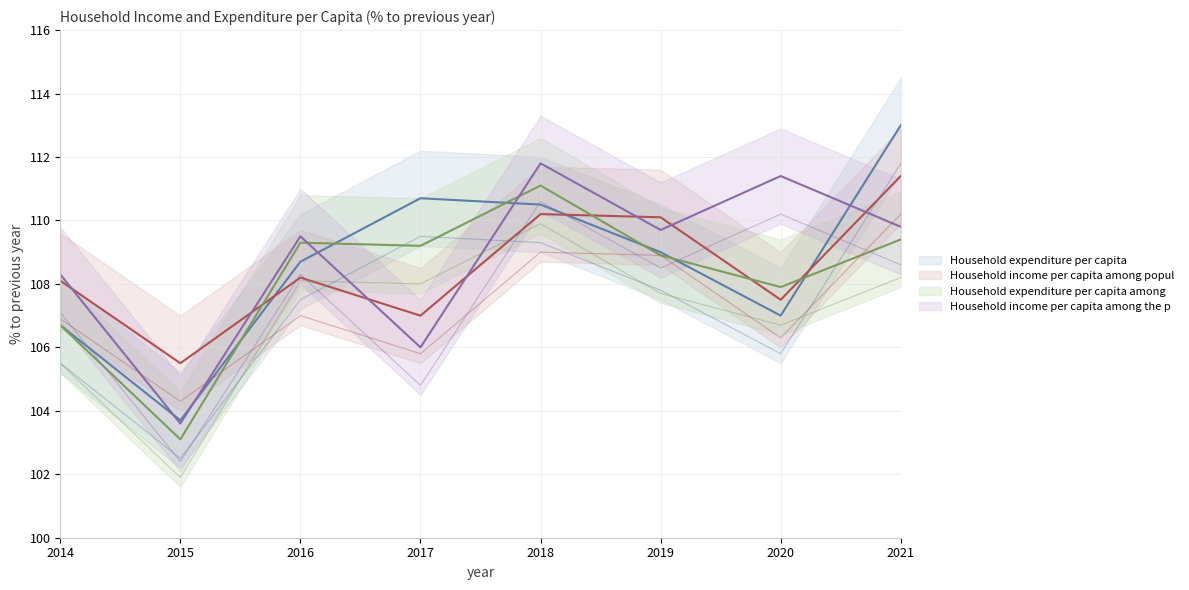

Does the chart display data point markers on the line(s)?

No